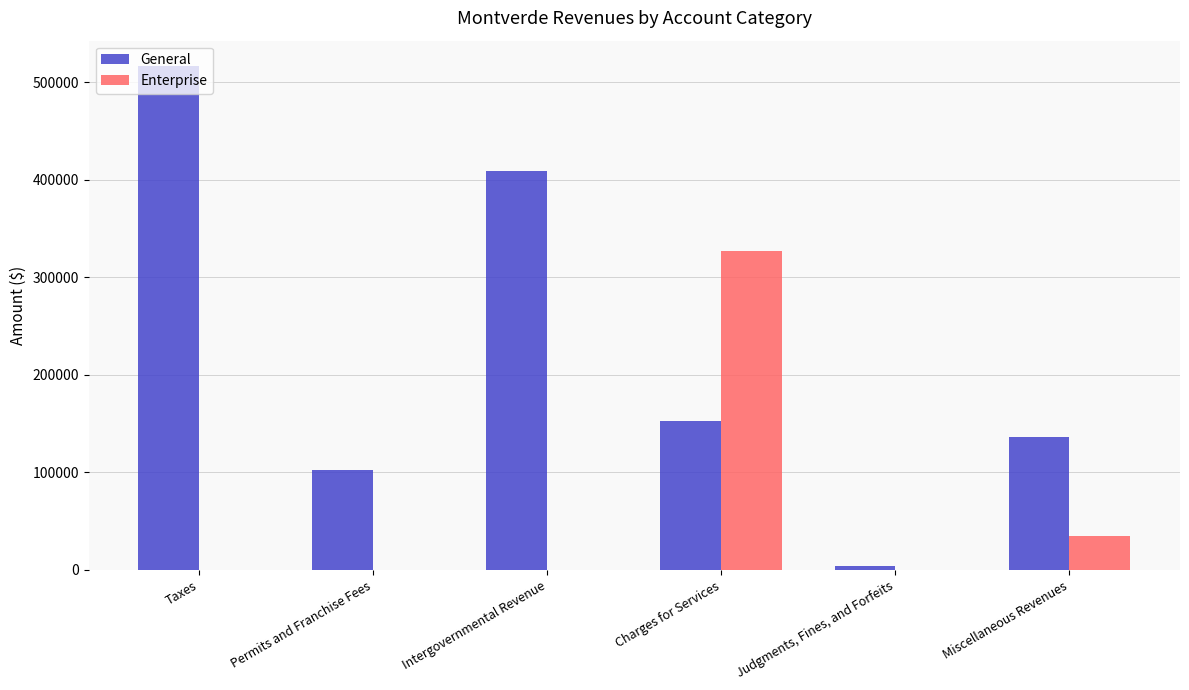

Which label corresponds to the largest value in the chart?

Taxes